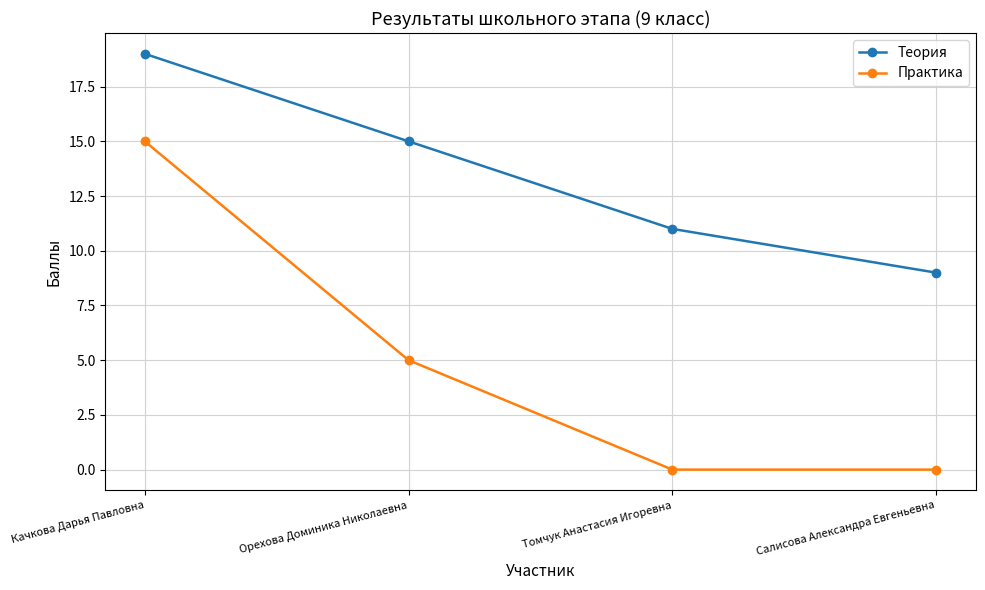

Is the value of Теория at Салисова Александра Евгеньевна greater than the value of Практика at Орехова Доминика Николаевна?

Yes